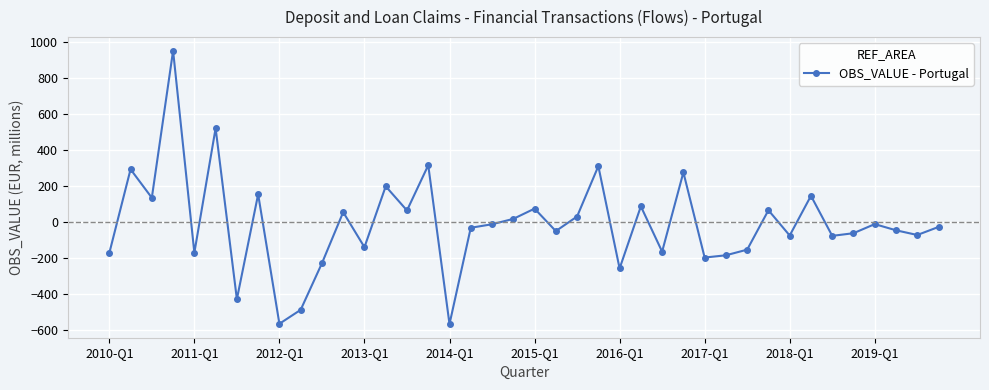

True or false: the data has more than 1 interior local peaks.

True